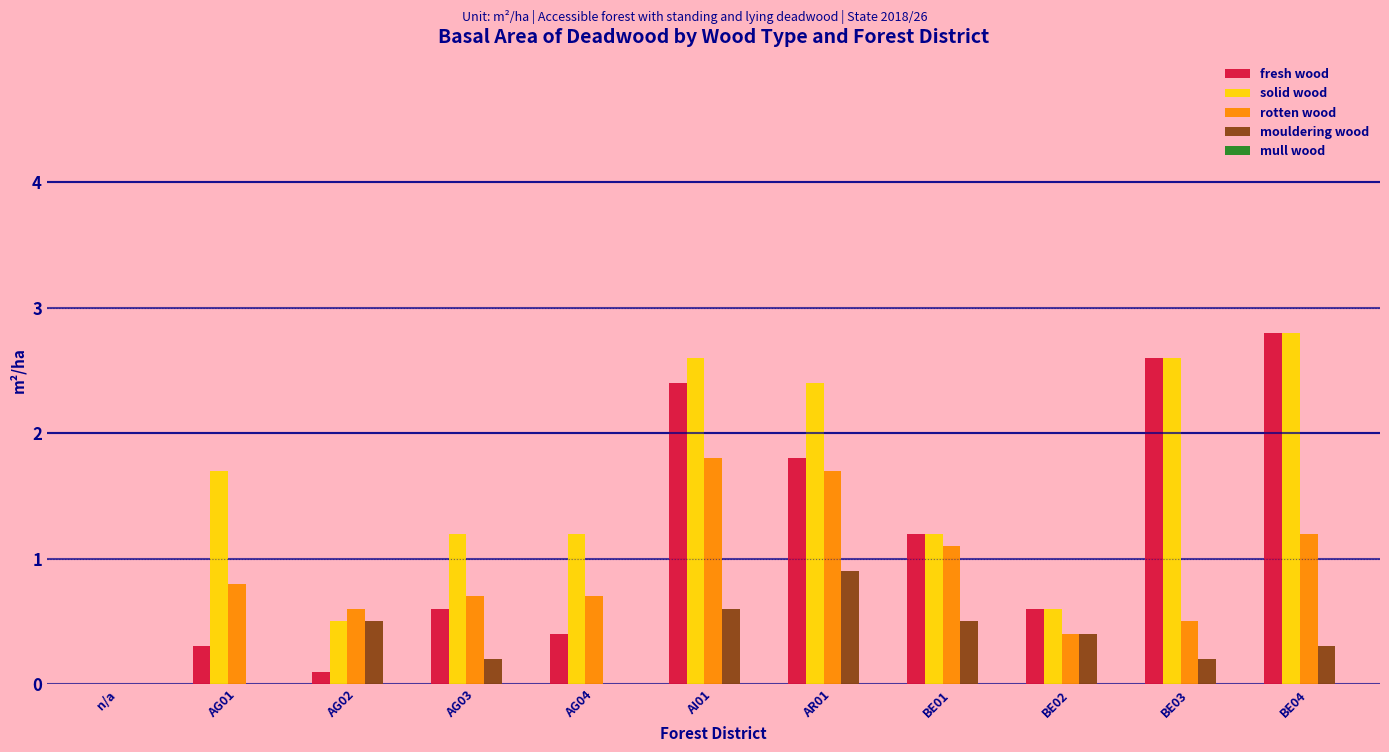

Is it true that mouldering wood equals -0.5 at n/a?

False